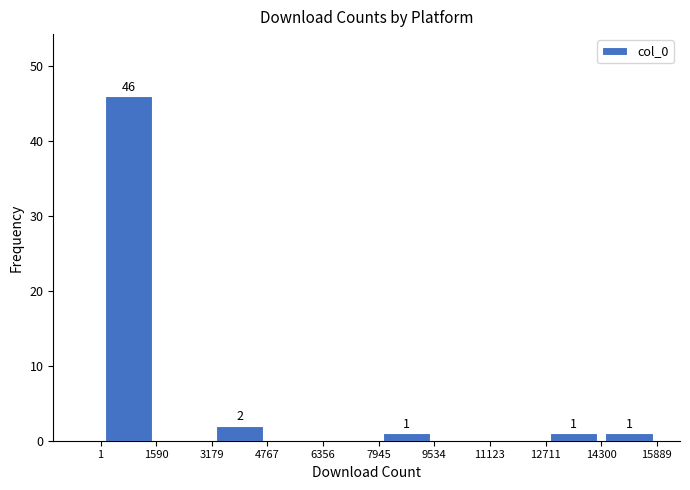

Which range on the x-axis has the tallest bar?

1 to 1590